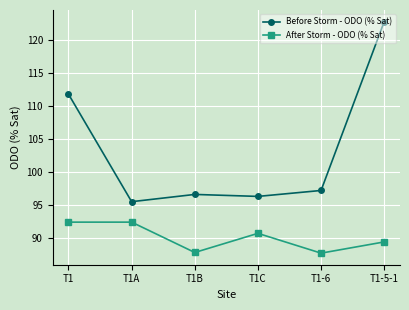

What is the total value across all series at T1?

204.2